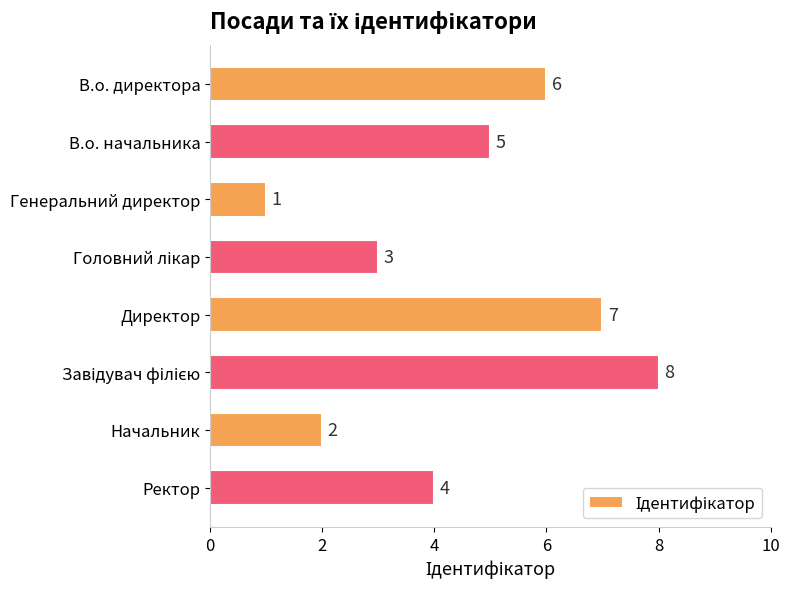

Where is the data nearest to the value 4?

Ректор